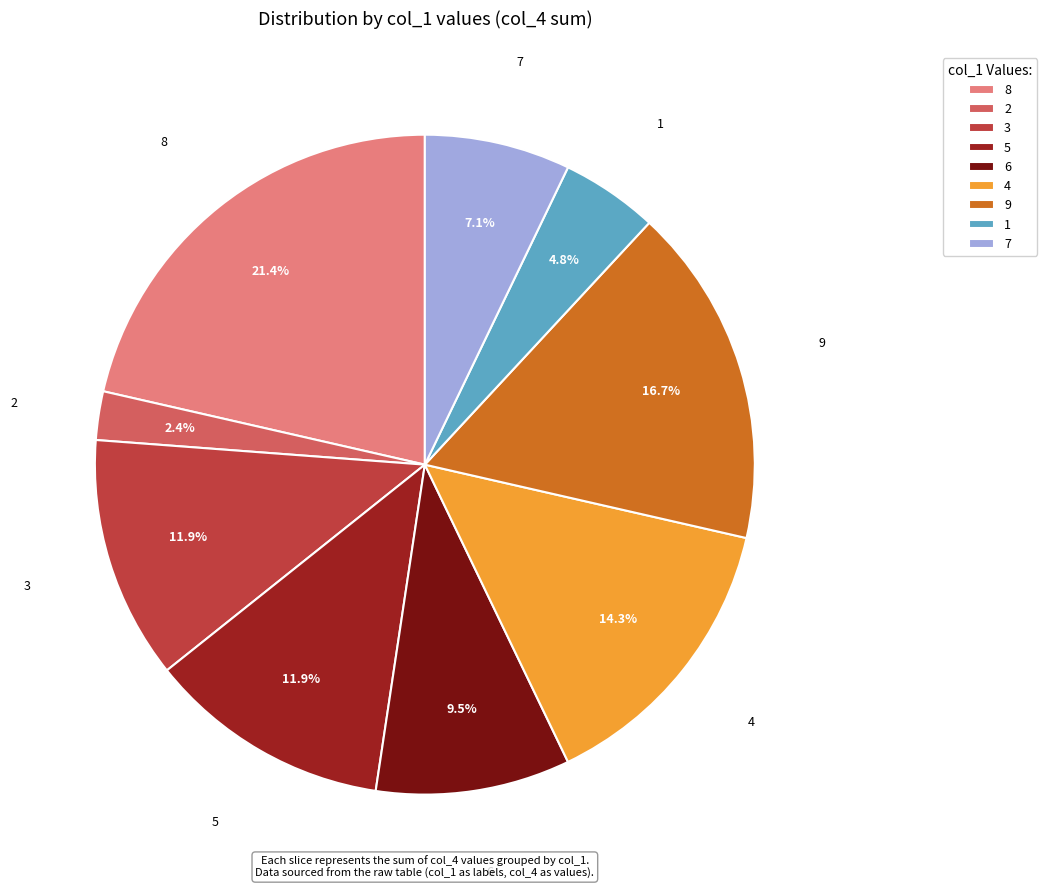

Does 8 represent more than half of the total?

No